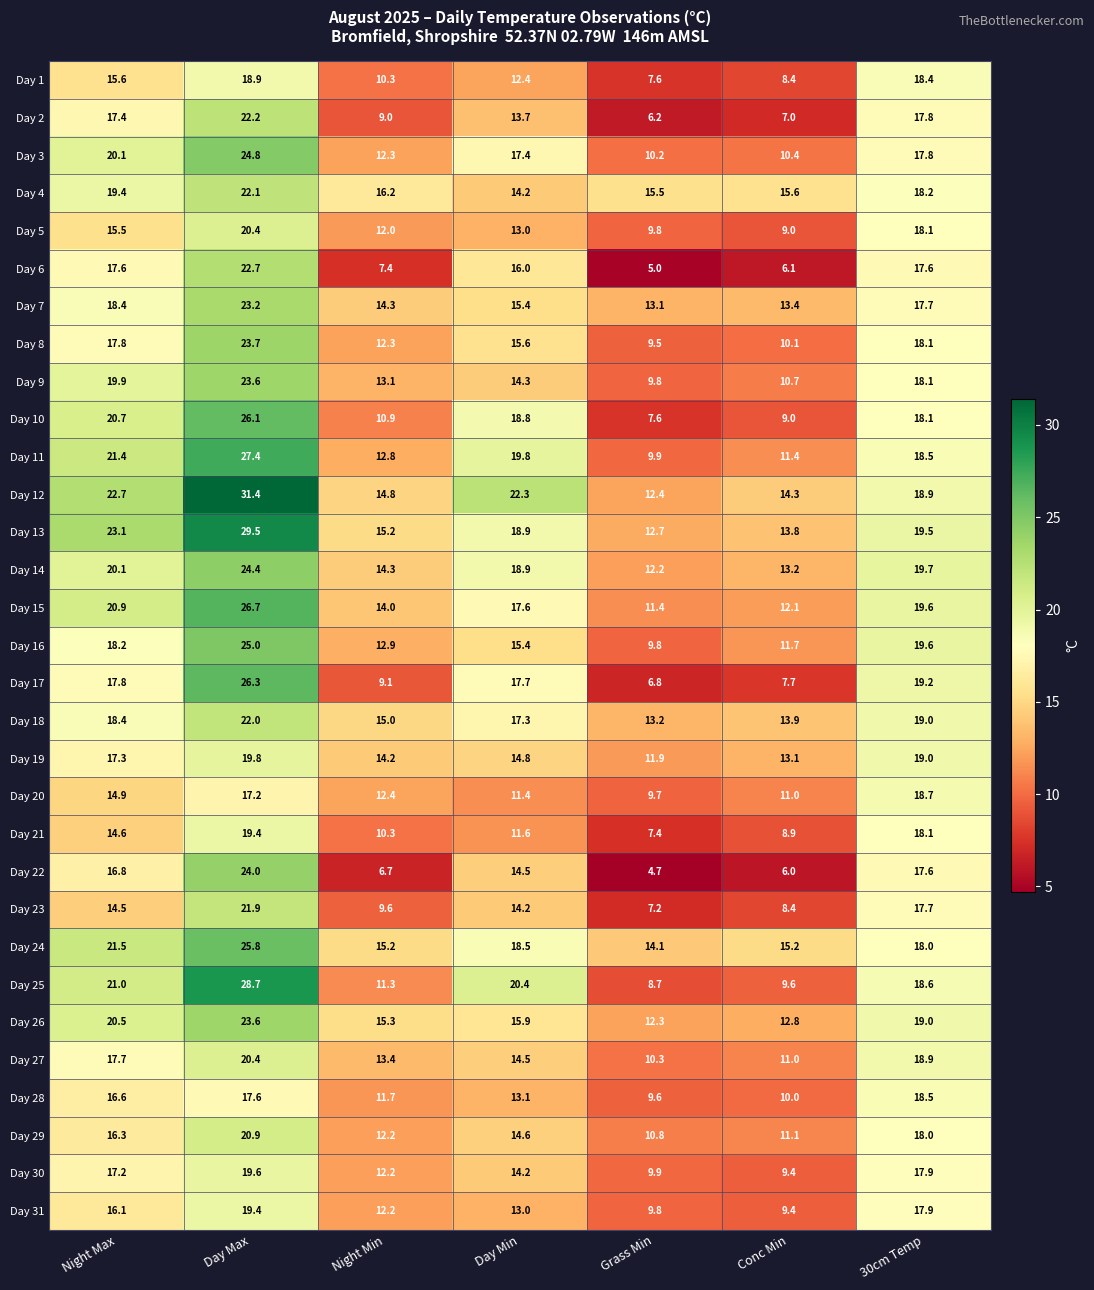

What is the difference between the maximum and second lowest values in the Day 7 series?

9.8